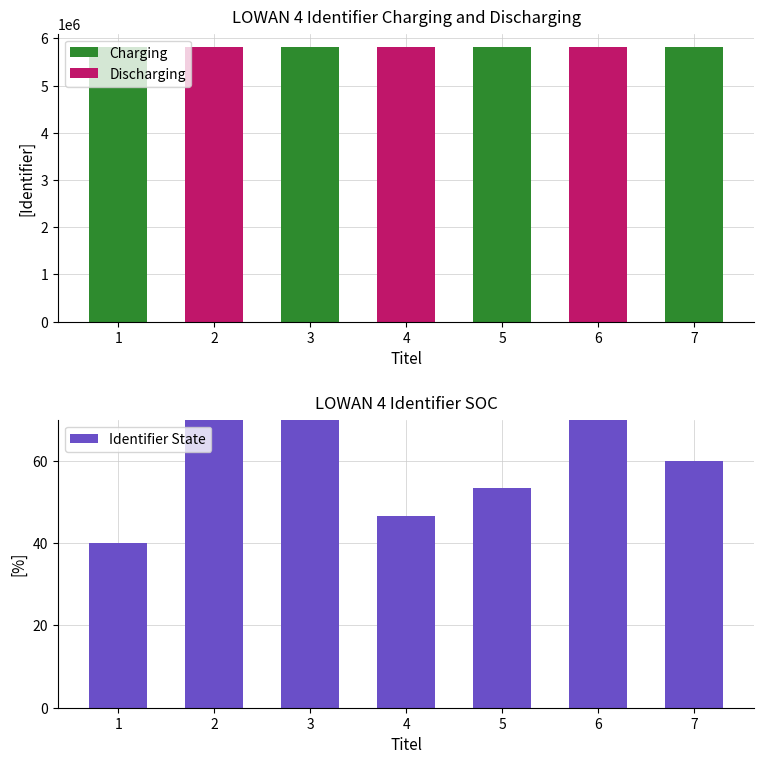

Reading left to right, what are all the values shown in this chart?

Charging: 1=5809244.0	2=0.0	3=5809249.0	4=0.0	5=5809246.0	6=0.0	7=5809247.0
Discharging: 1=0.0	2=5809253.0	3=0.0	4=5809245.0	5=0.0	6=5809250.0	7=0.0
Identifier State: 1=40.0	2=100.0	3=73.3	4=46.7	5=53.3	6=80.0	7=60.0